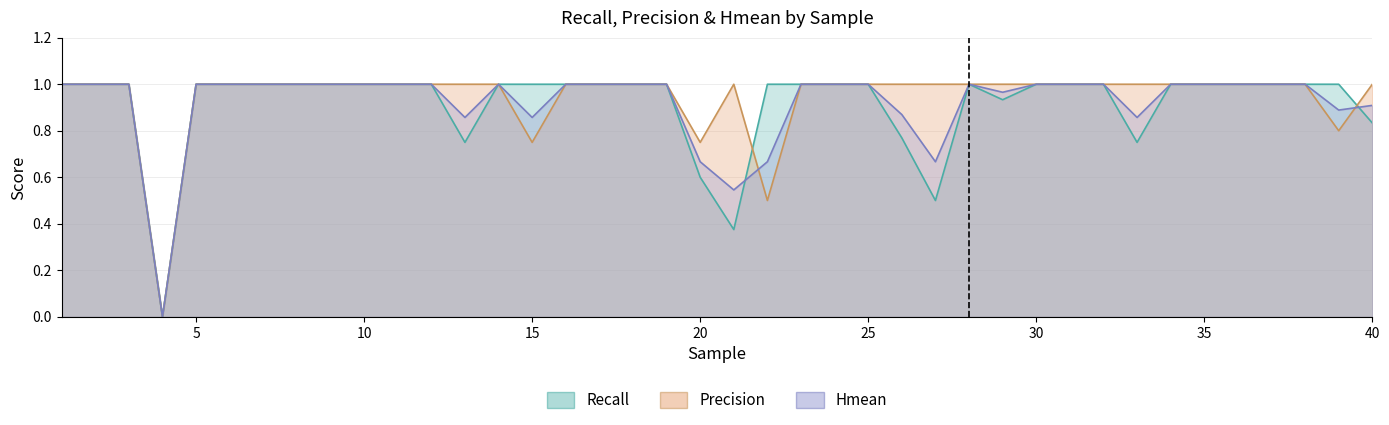

At which category does Precision reach its first local peak?

21